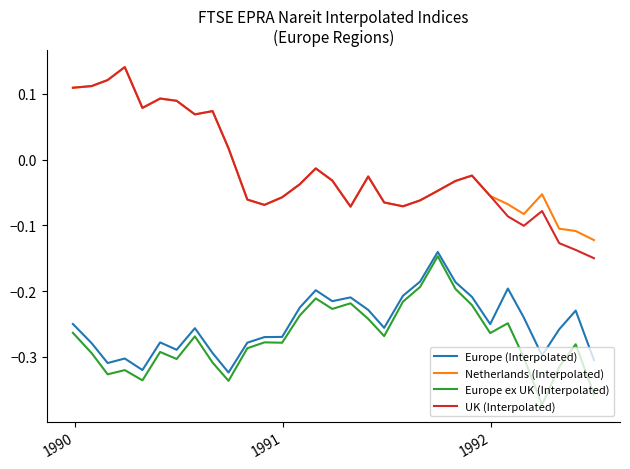

True or false: Netherlands (Interpolated) and Europe (Interpolated) cross at least once.

False